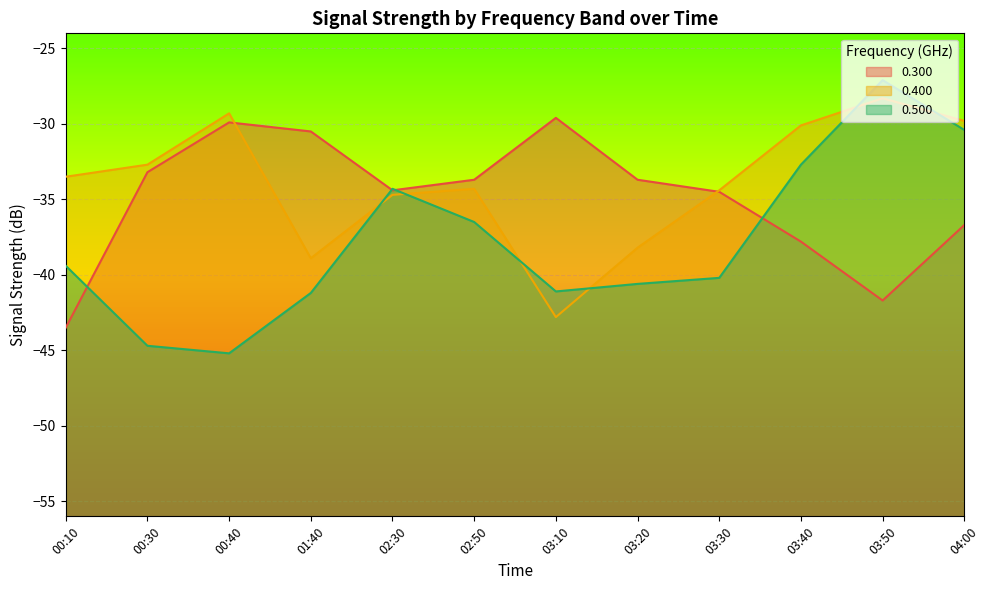

What is the minimum value for 0.400?

-42.8